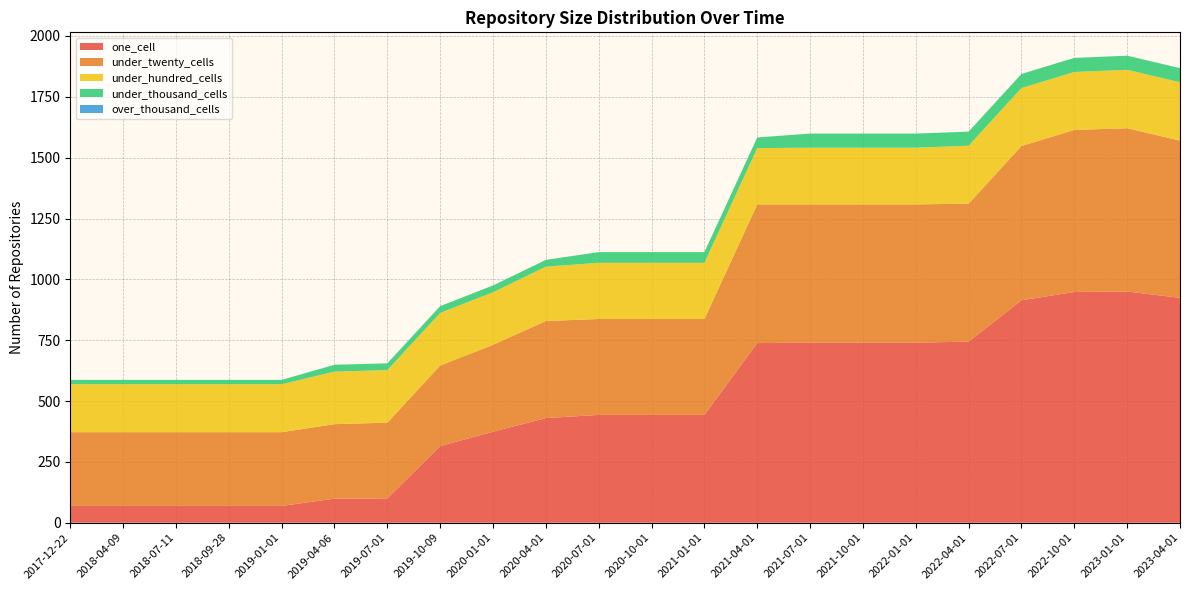

Reading right to left, extract all data points from this chart.

one_cell: 2023-04-01=924	2023-01-01=950	2022-10-01=948	2022-07-01=914	2022-04-01=744	2022-01-01=740	2021-10-01=740	2021-07-01=740	2021-04-01=738	2021-01-01=443	2020-10-01=443	2020-07-01=443	2020-04-01=430	2020-01-01=374	2019-10-09=315	2019-07-01=100	2019-04-06=99	2019-01-01=69	2018-09-28=69	2018-07-11=69	2018-04-09=69	2017-12-22=69
under_twenty_cells: 2023-04-01=646	2023-01-01=671	2022-10-01=666	2022-07-01=634	2022-04-01=567	2022-01-01=568	2021-10-01=568	2021-07-01=568	2021-04-01=570	2021-01-01=394	2020-10-01=394	2020-07-01=394	2020-04-01=399	2020-01-01=357	2019-10-09=331	2019-07-01=311	2019-04-06=306	2019-01-01=303	2018-09-28=303	2018-07-11=303	2018-04-09=303	2017-12-22=303
under_hundred_cells: 2023-04-01=240	2023-01-01=240	2022-10-01=238	2022-07-01=238	2022-04-01=238	2022-01-01=233	2021-10-01=233	2021-07-01=233	2021-04-01=231	2021-01-01=231	2020-10-01=231	2020-07-01=231	2020-04-01=223	2020-01-01=216	2019-10-09=216	2019-07-01=216	2019-04-06=216	2019-01-01=197	2018-09-28=197	2018-07-11=197	2018-04-09=197	2017-12-22=197
under_thousand_cells: 2023-04-01=58	2023-01-01=58	2022-10-01=58	2022-07-01=58	2022-04-01=58	2022-01-01=58	2021-10-01=58	2021-07-01=58	2021-04-01=44	2021-01-01=44	2020-10-01=44	2020-07-01=44	2020-04-01=28	2020-01-01=28	2019-10-09=28	2019-07-01=28	2019-04-06=28	2019-01-01=18	2018-09-28=18	2018-07-11=18	2018-04-09=18	2017-12-22=18
over_thousand_cells: 2023-04-01=0	2023-01-01=0	2022-10-01=0	2022-07-01=0	2022-04-01=0	2022-01-01=0	2021-10-01=0	2021-07-01=0	2021-04-01=0	2021-01-01=0	2020-10-01=0	2020-07-01=0	2020-04-01=0	2020-01-01=0	2019-10-09=0	2019-07-01=0	2019-04-06=0	2019-01-01=0	2018-09-28=0	2018-07-11=0	2018-04-09=0	2017-12-22=0